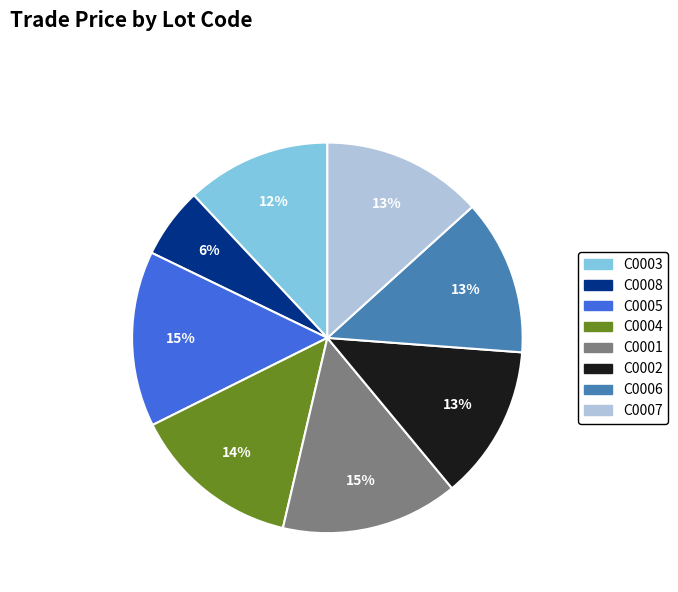

Do C0007 and C0002 together represent more than half of the pie?

No